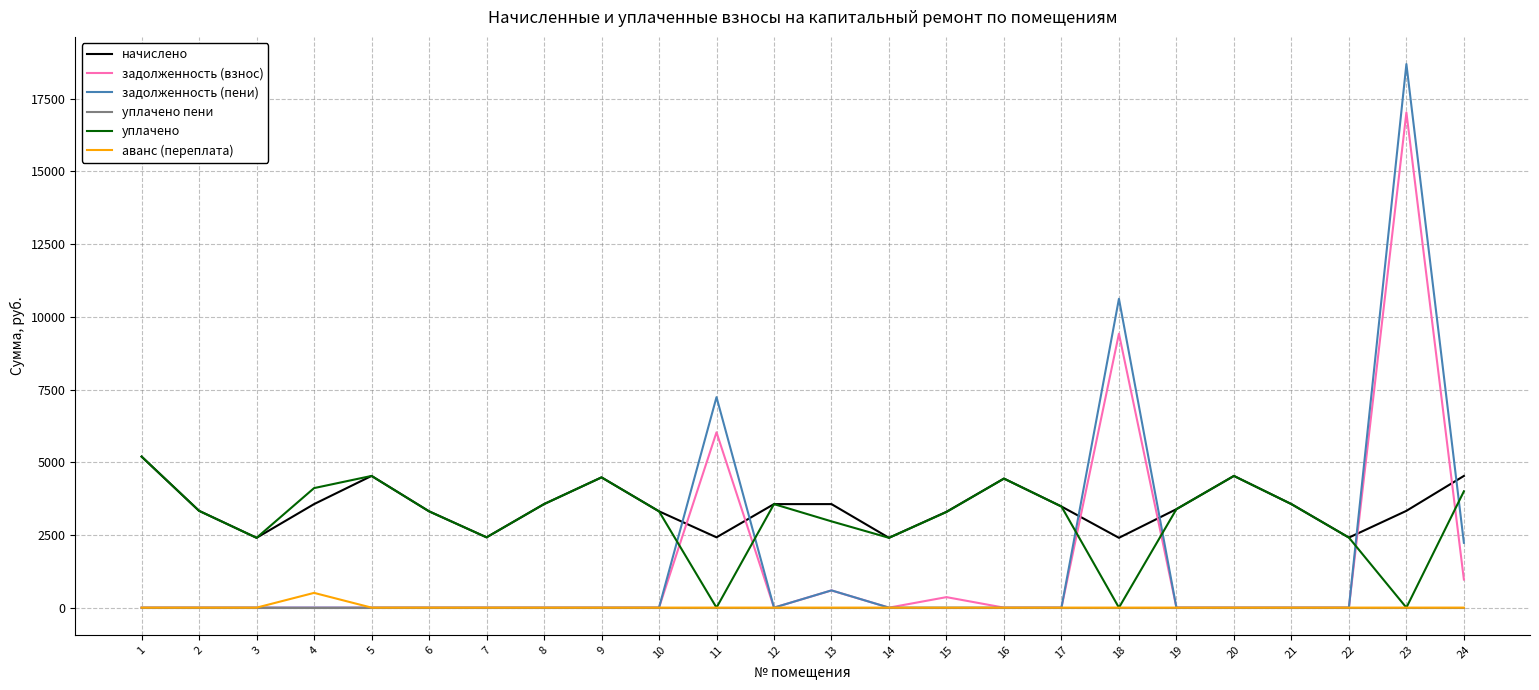

In уплачено, how many points are higher than both neighbors (excluding endpoints)?

5